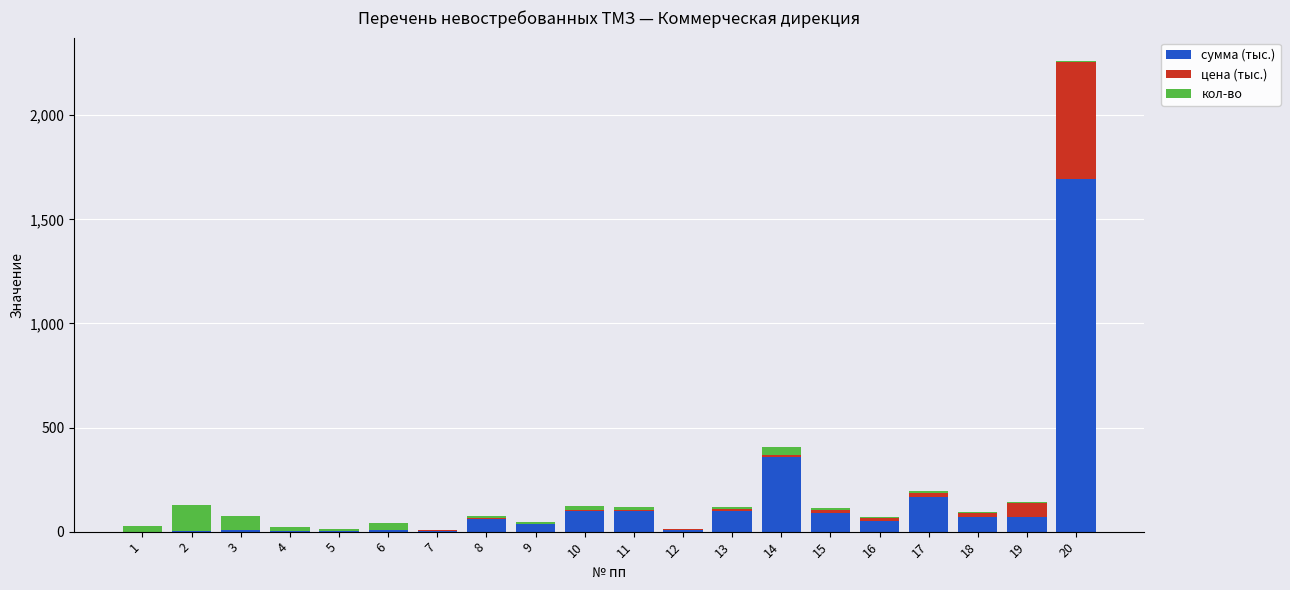

What is the highest value of the сумма (тыс.) series?

1692.6